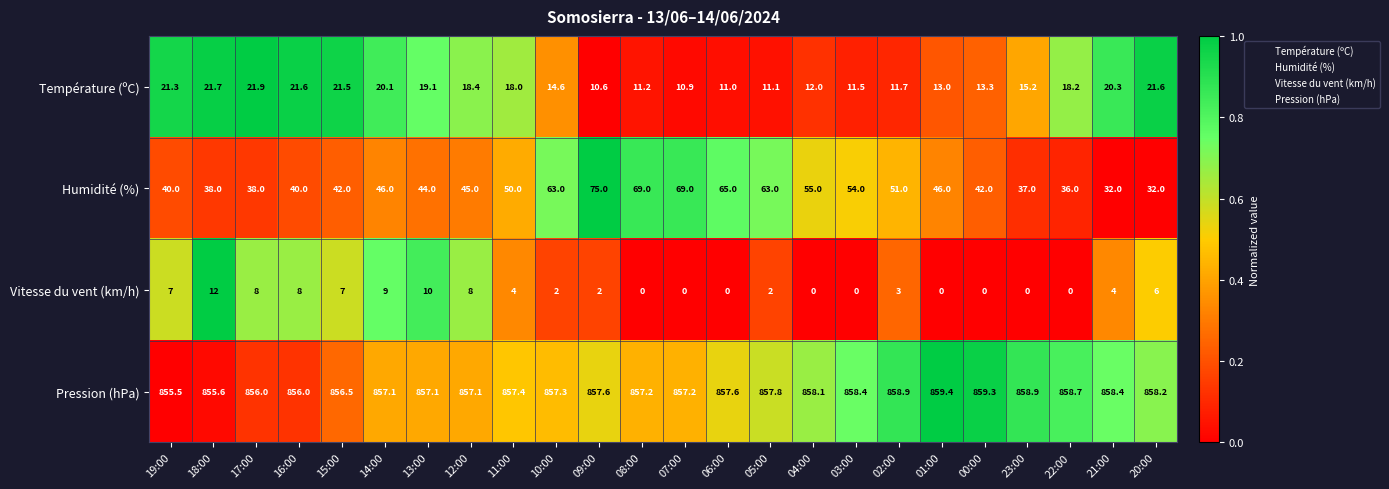

What is the difference between the Humidité (%) values at 02:00 and 08:00?

18.0